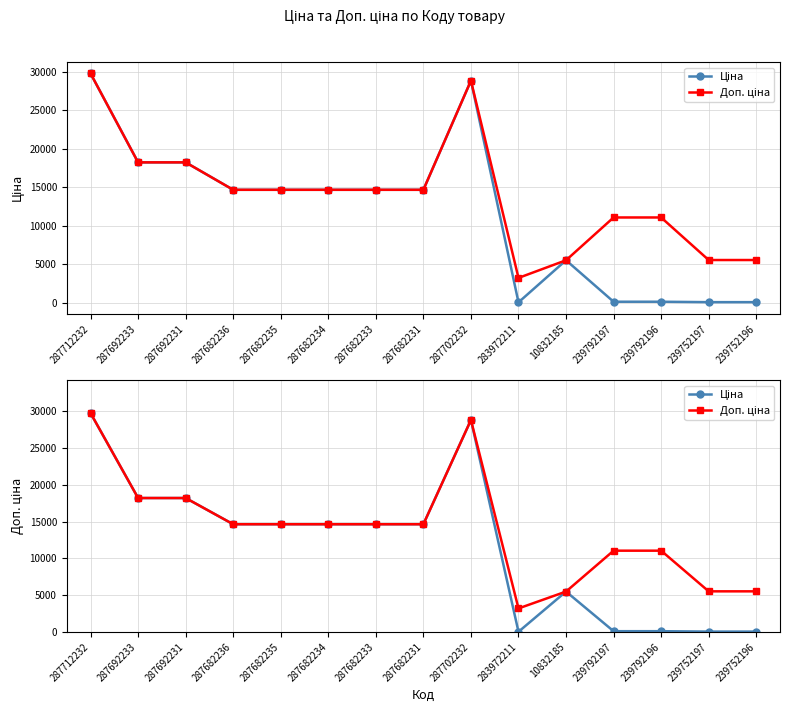

True or false: Ціна and Доп. ціна cross at least once.

False